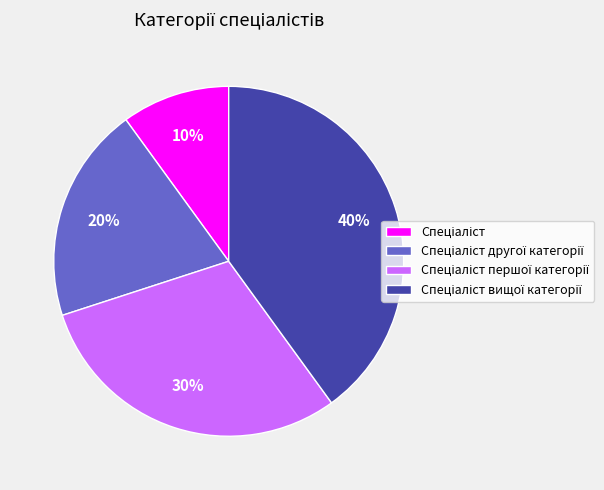

To the nearest percent, what is the average slice percentage?

25%